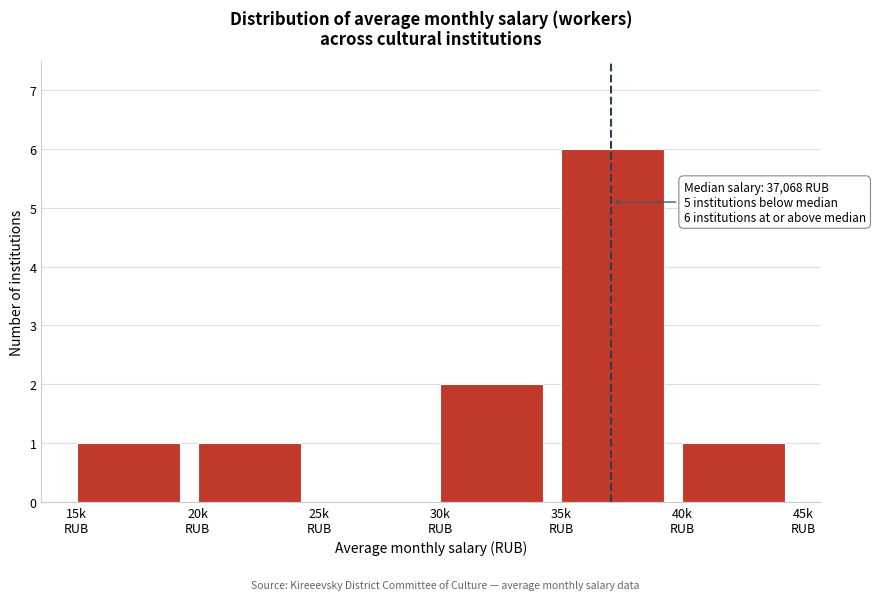

What is the sum of all values?

11